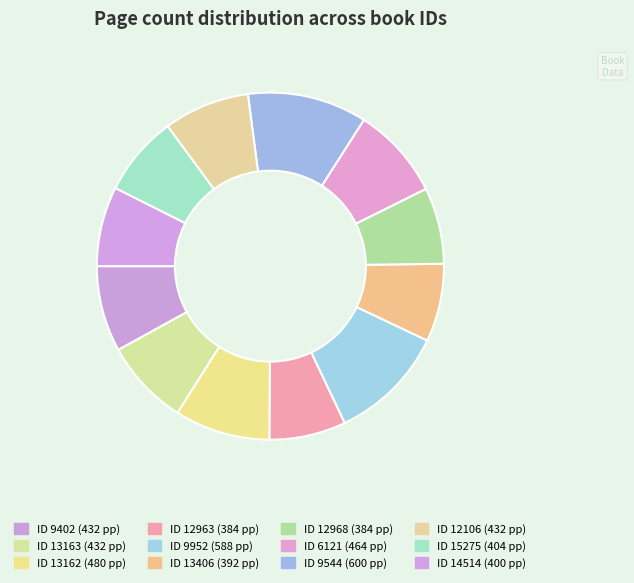

How many segments does this pie chart have?

12